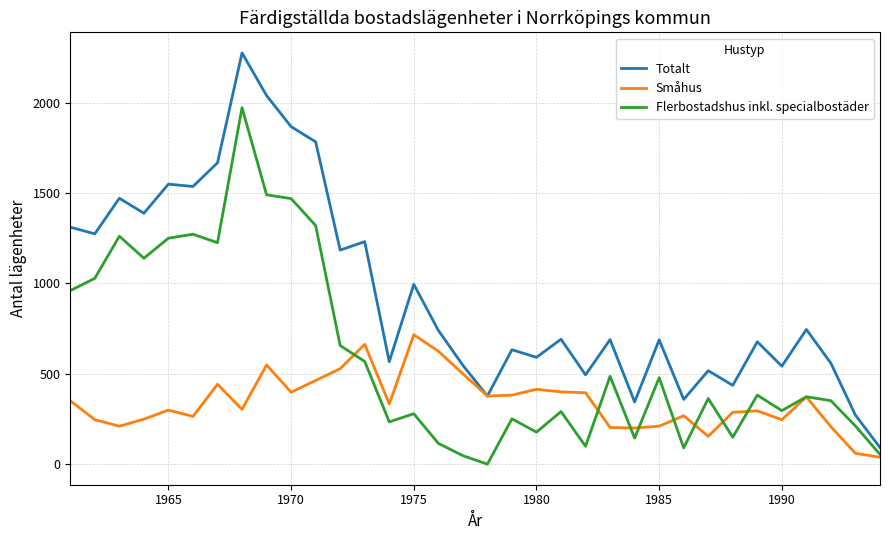

Which series has the largest total across all categories?

Totalt